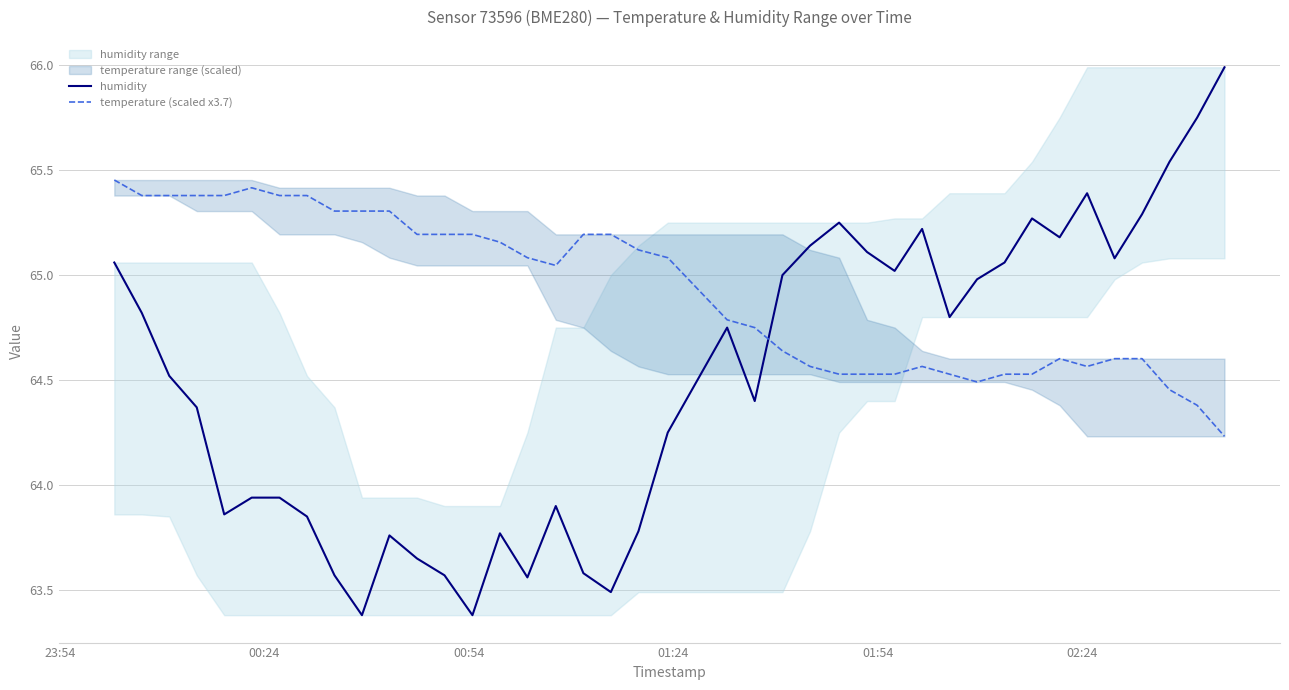

How many data points in temperature (scaled x3.7) are above 65?

21